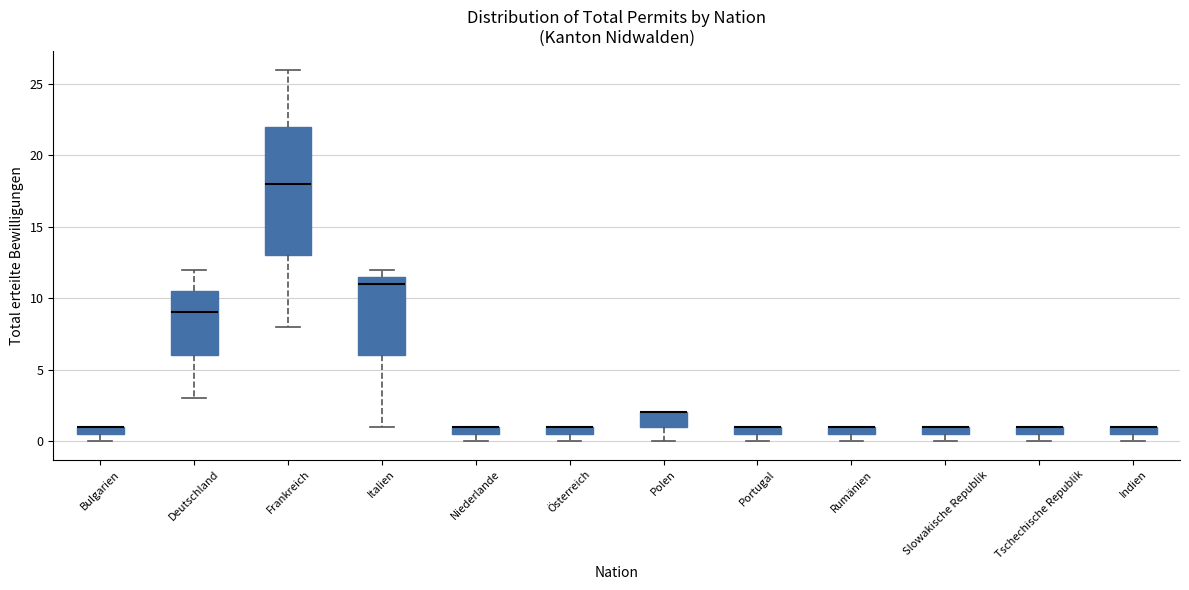

Which box is the tallest, from its lower edge to its upper edge?

Frankreich